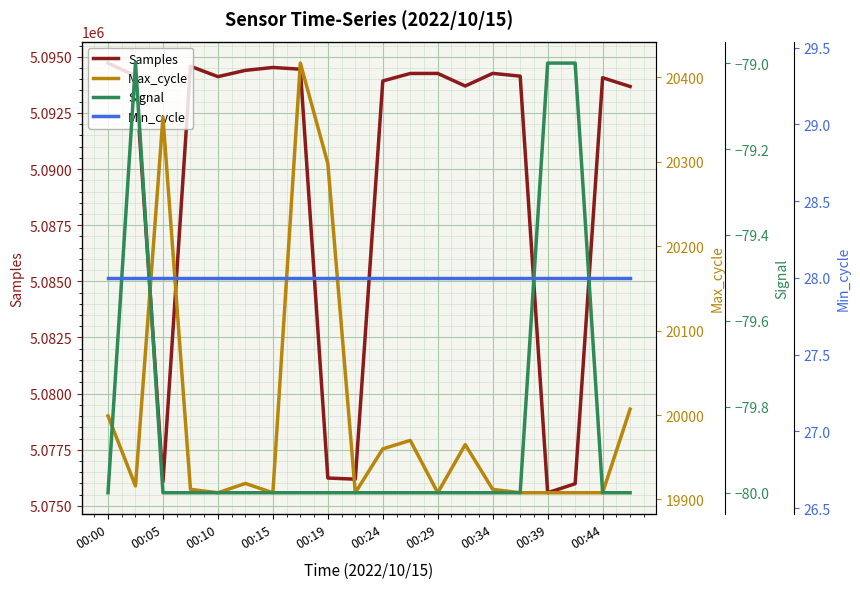

Is it true that Samples equals 5094718 at 00:00?

True